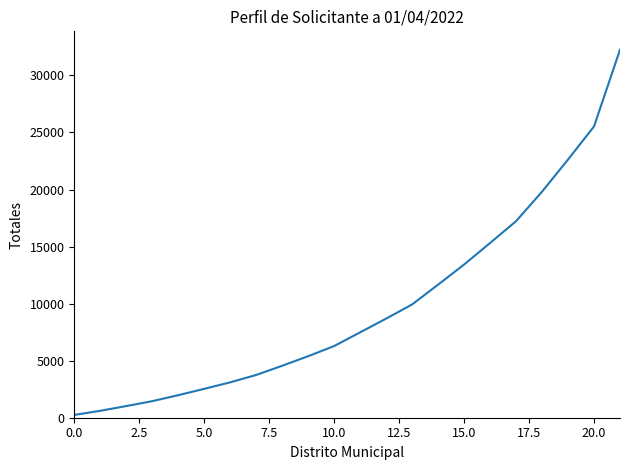

What is the greatest value displayed?

32249